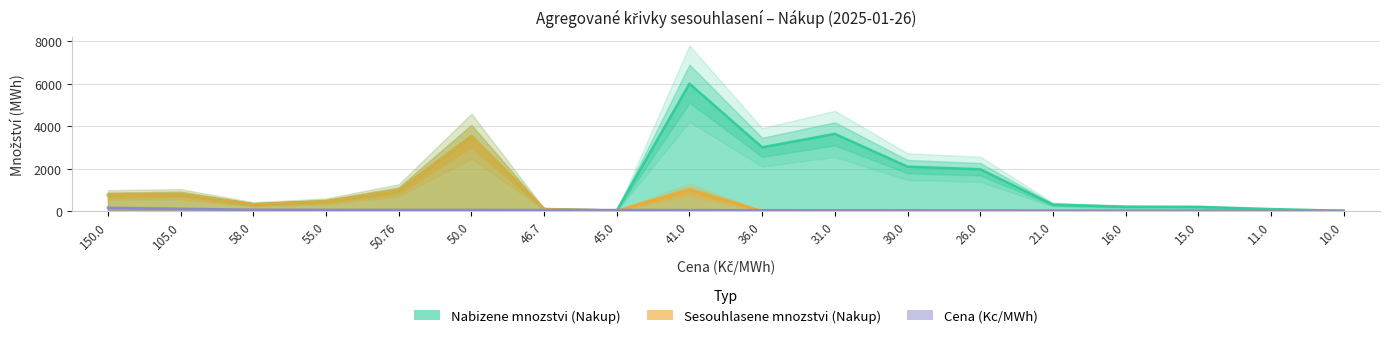

What is the difference between the Cena (Kc/MWh) values at 150.0 and 21.0?

129.0